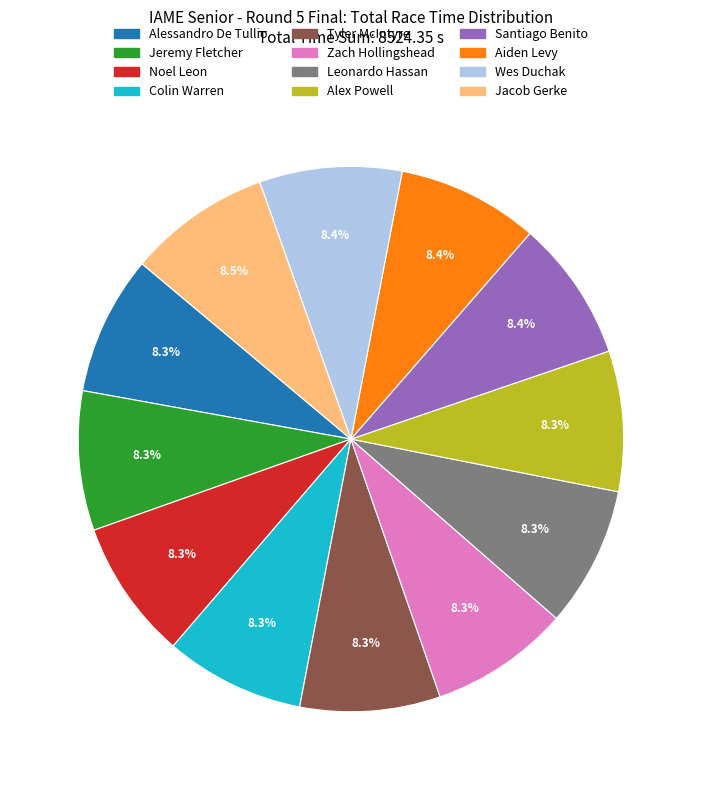

Is the sum of Alex Powell and Tyler McIntyre greater than half?

No